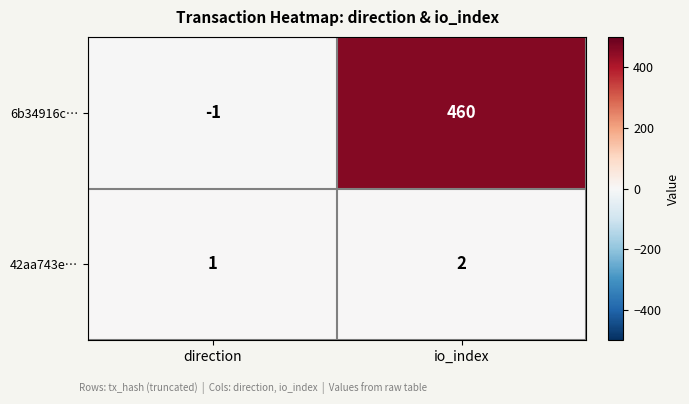

Reading left to right, what are all the values shown in this chart?

6b34916c…: direction=-1	io_index=460
42aa743e…: direction=1	io_index=2